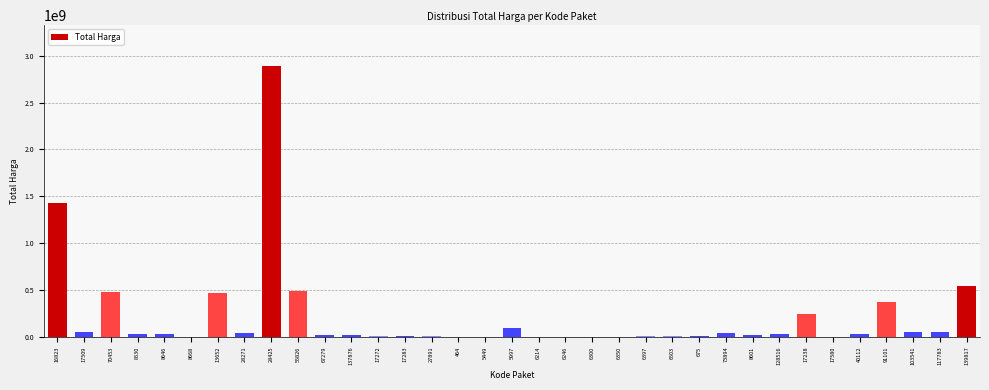

What is the sum of all values?

7518497085